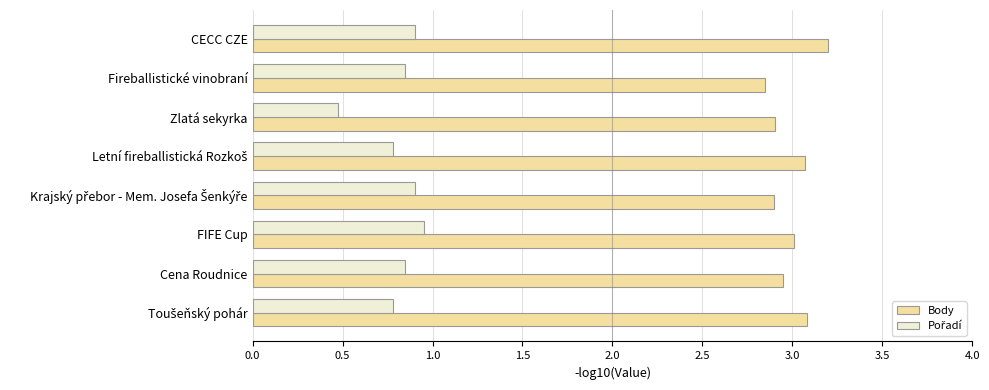

Which label corresponds to the smallest value in the chart?

Zlatá sekyrka